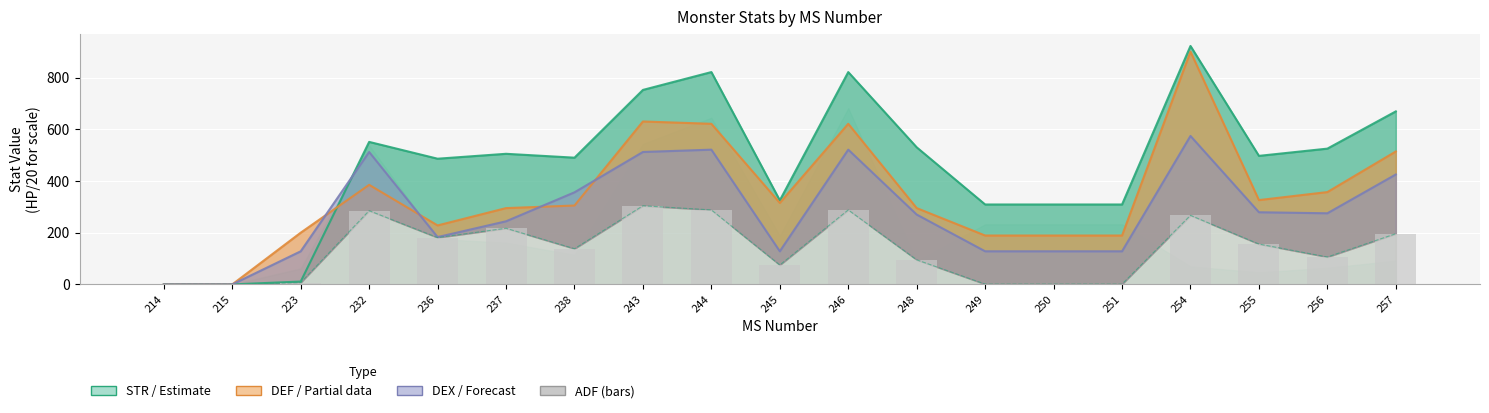

What are all the series names shown in the legend?

STR (Estimate), DEF (Partial), DEX (Forecast), ADF